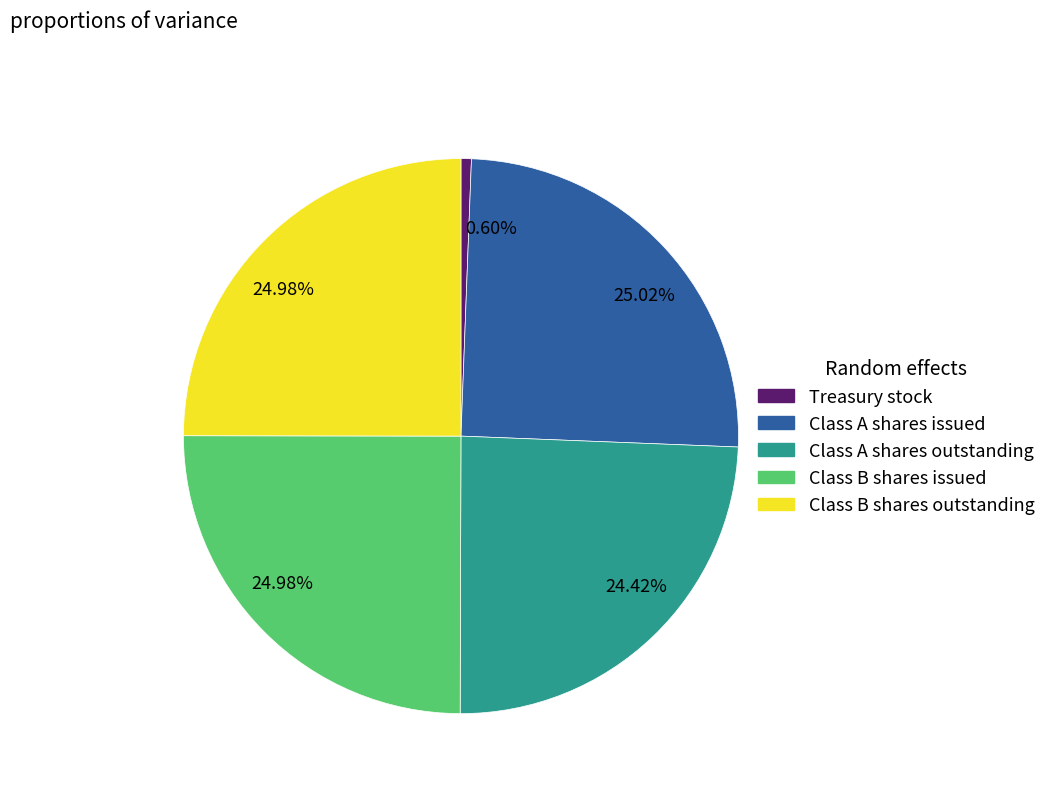

Does any single category account for the majority?

No